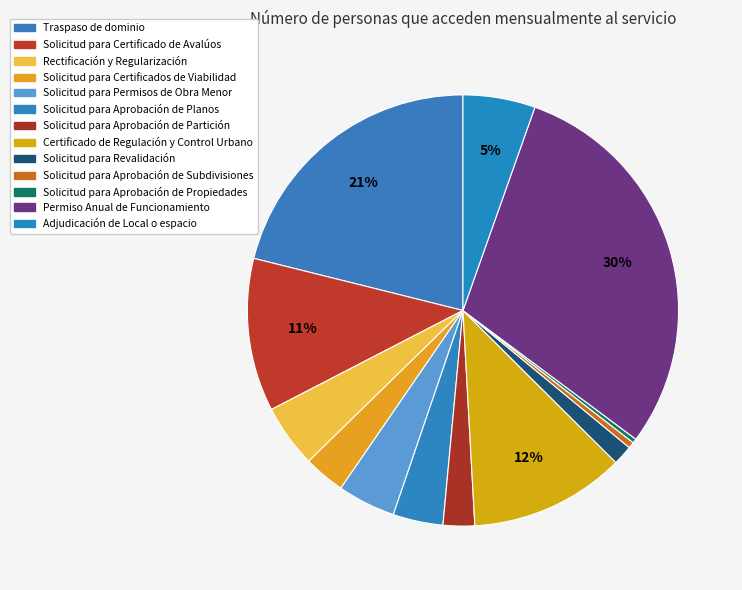

Is the sum of Solicitud para Certificados de Viabilidad and Solicitud para Permisos de Obra Menor greater than half?

No